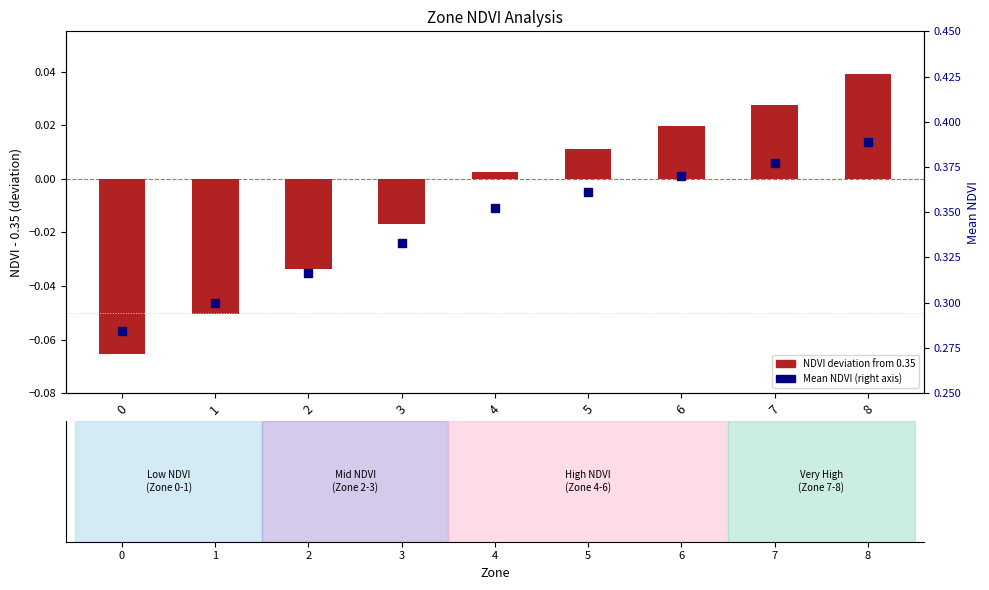

Which series has the largest total across all categories?

Mean NDVI